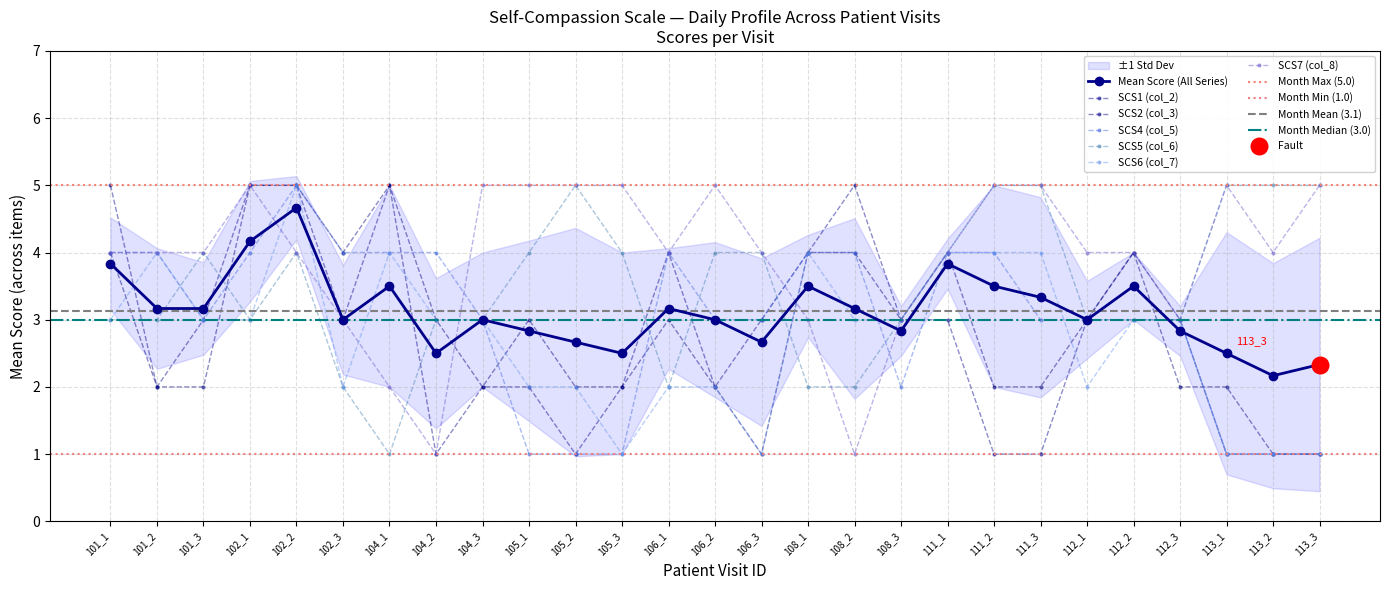

What are all the series names shown in the legend?

SCS1 (col_2), SCS2 (col_3), SCS4 (col_5), SCS5 (col_6), SCS6 (col_7), SCS7 (col_8)